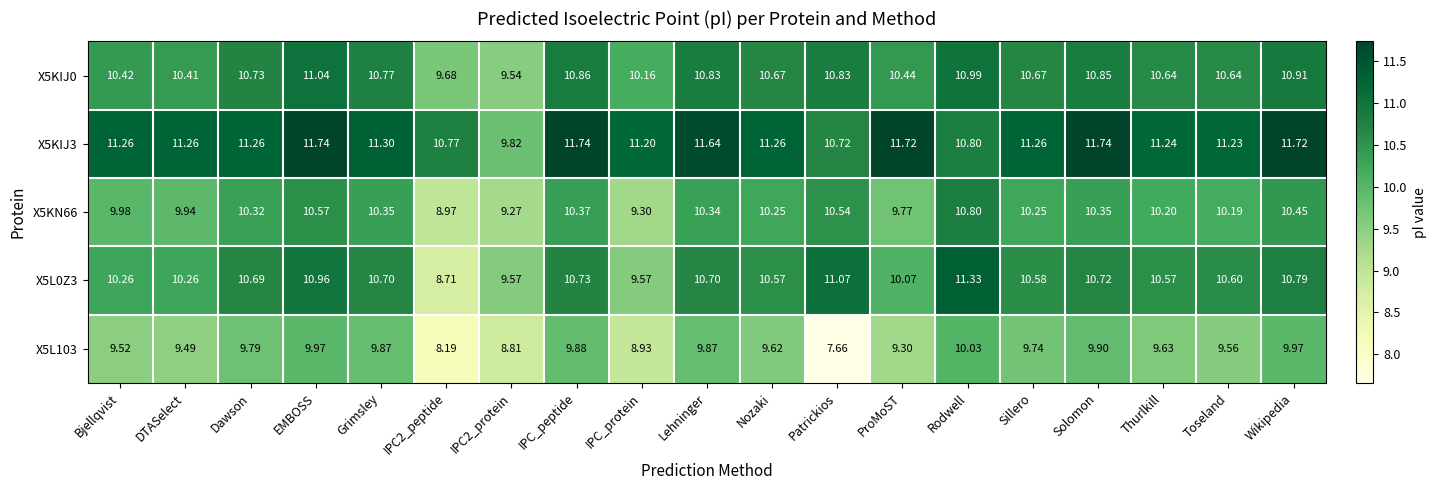

Which category has the lowest value in the X5L103 series?

Patrickios